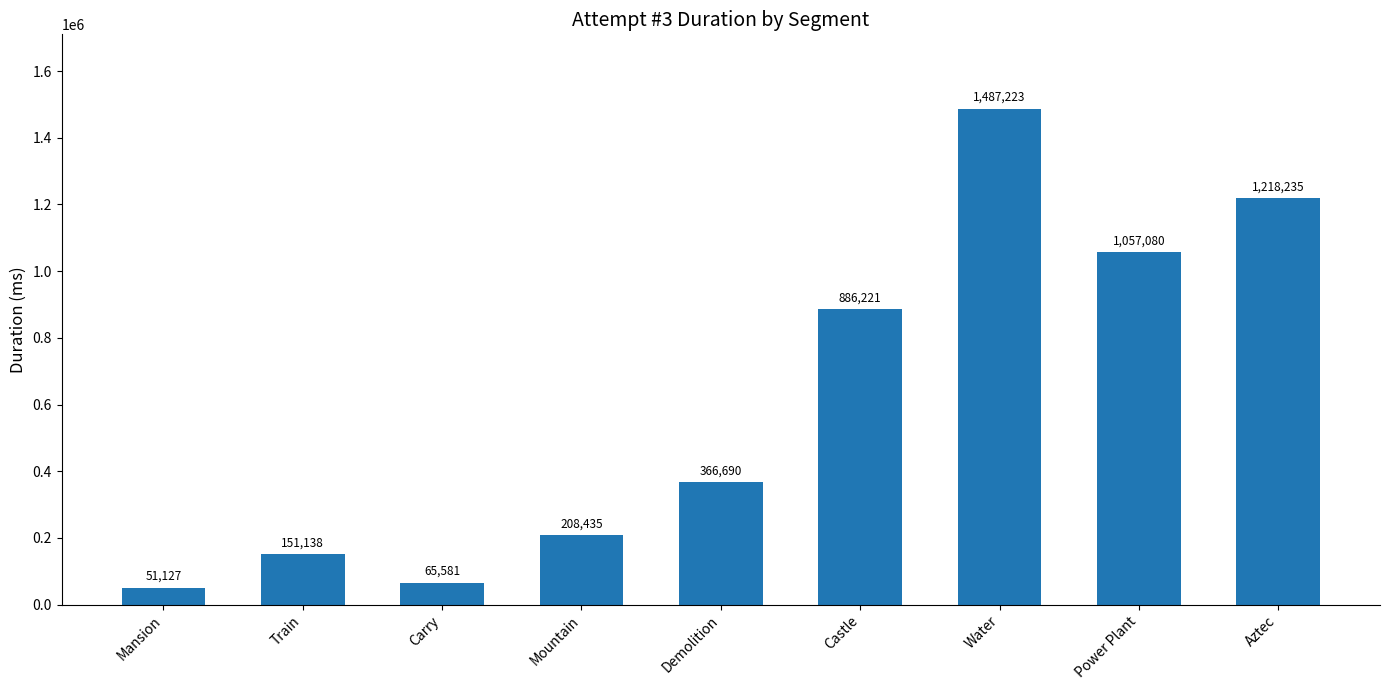

What is the difference between the values at Mountain and Carry?

142854